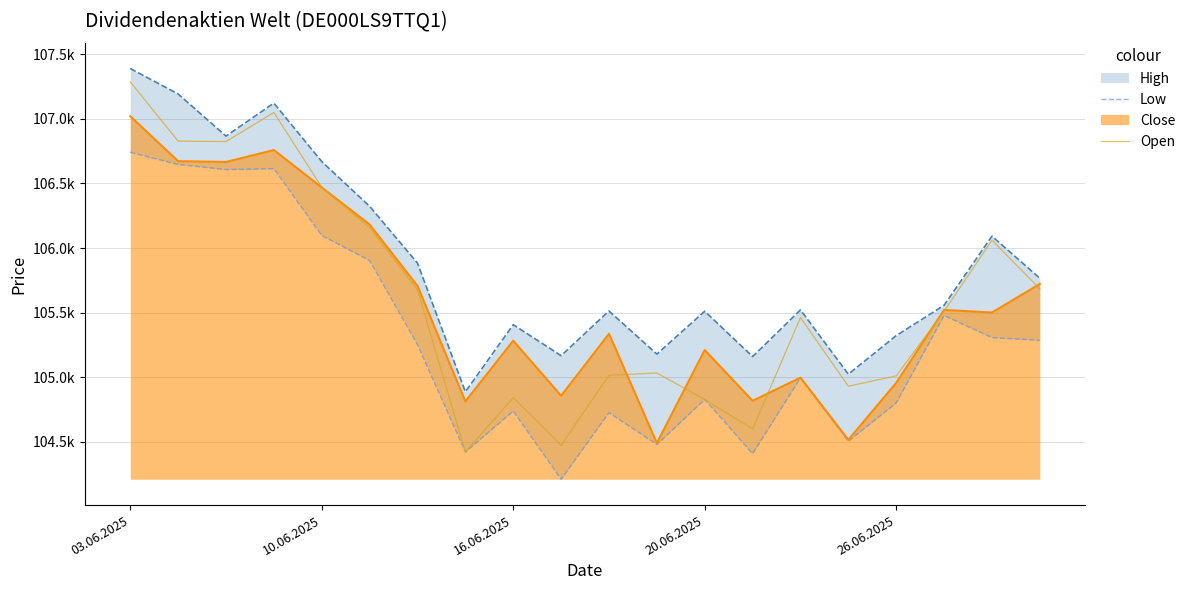

At which category is the sum across all series the highest?

03.06.2025